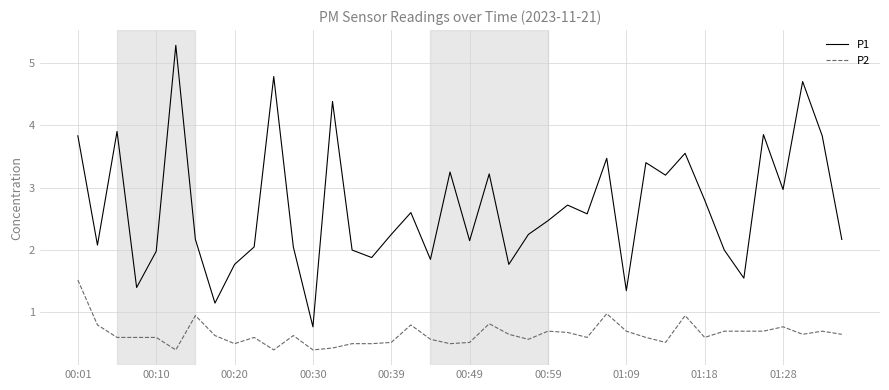

What is the difference between the maximum and minimum values in the P1 series?

4.5